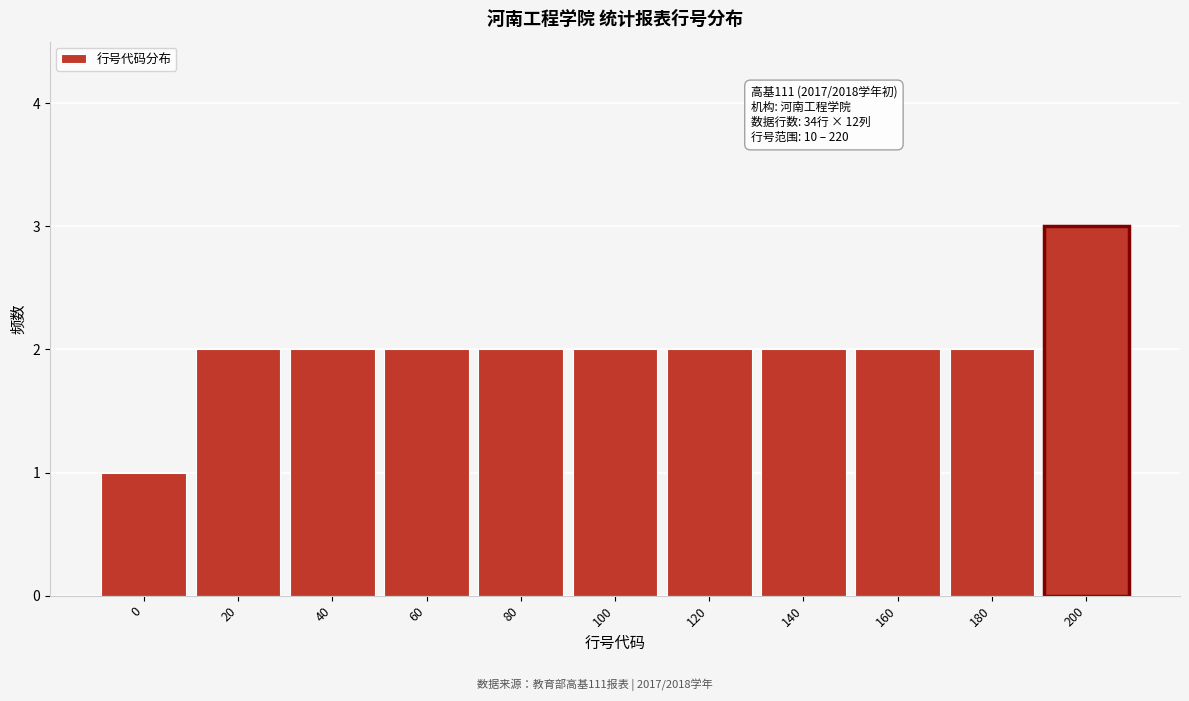

Reading left to right, extract all data points from this chart.

0=1	20=2	40=2	60=2	80=2	100=2	120=2	140=2	160=2	180=2	200=3